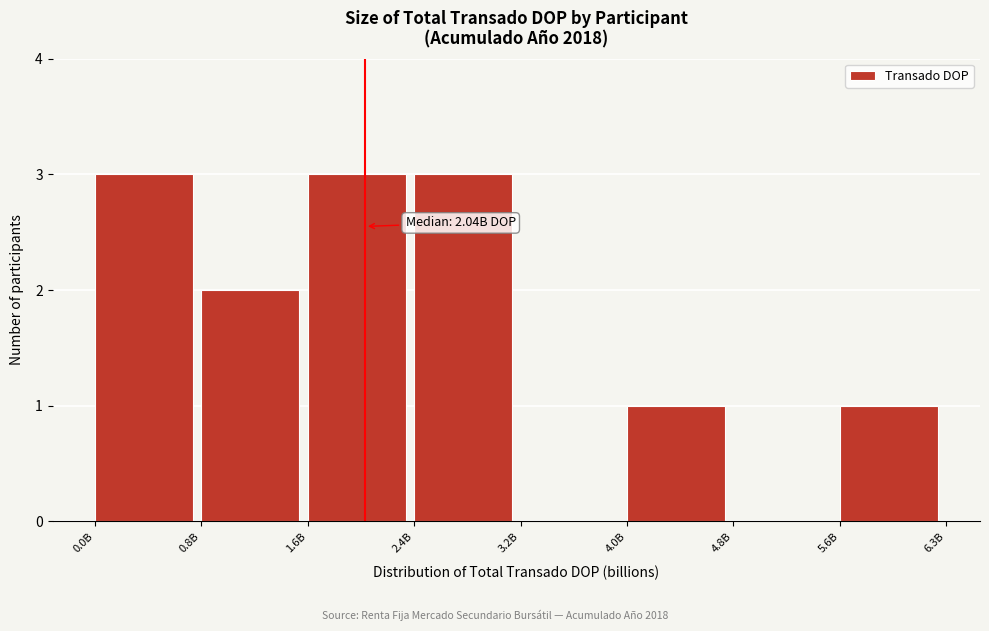

Reading right to left, what are all the values shown in this chart?

5.6B=1	4.8B=0	4.0B=1	3.2B=0	2.4B=3	1.6B=3	0.8B=2	0.0B=3